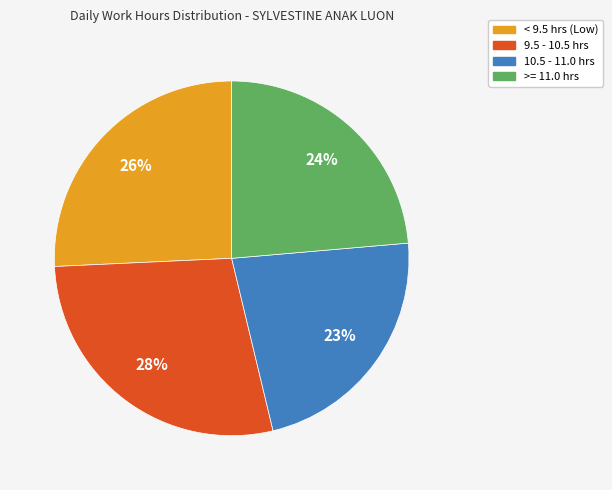

To the nearest percent, what is the average slice percentage?

25%